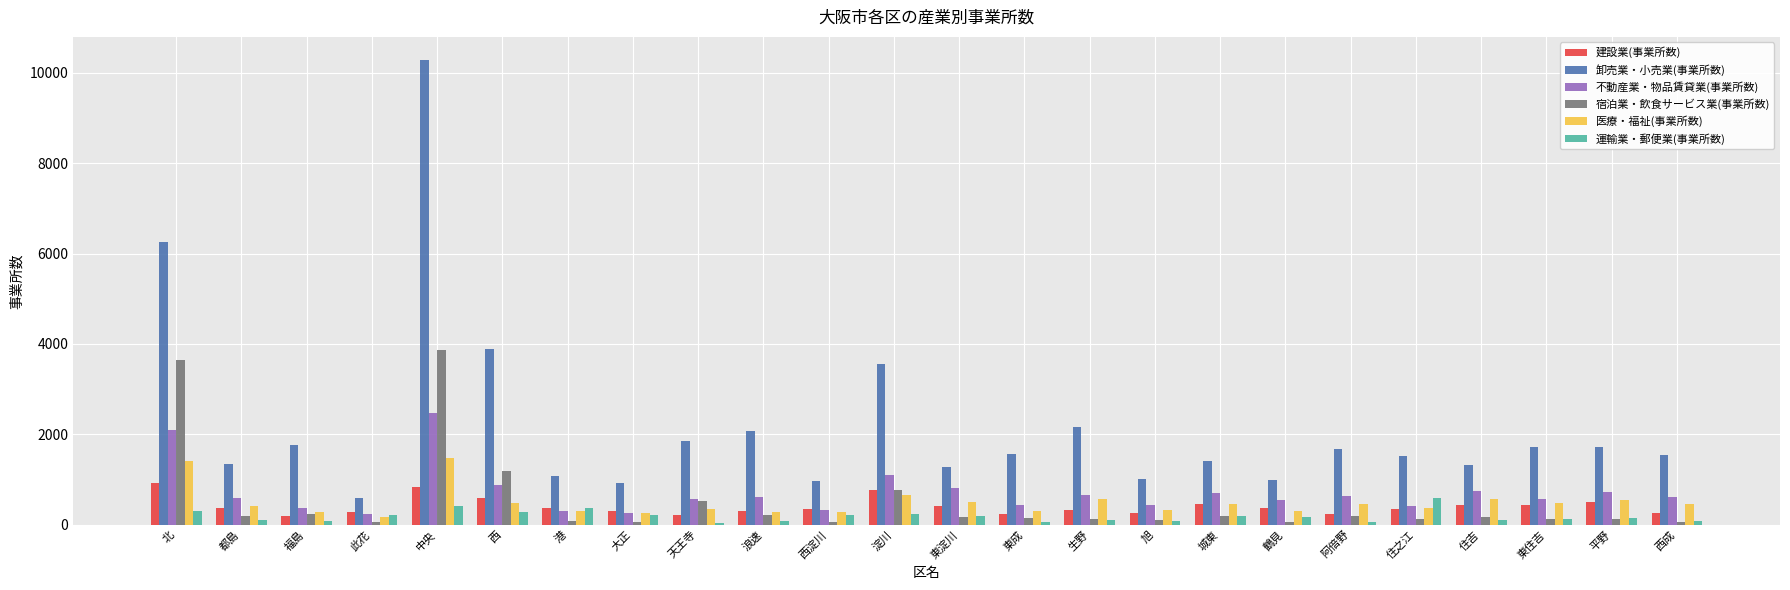

What is the difference between the 医療・福祉(事業所数) values at 淀川 and 中央?

825